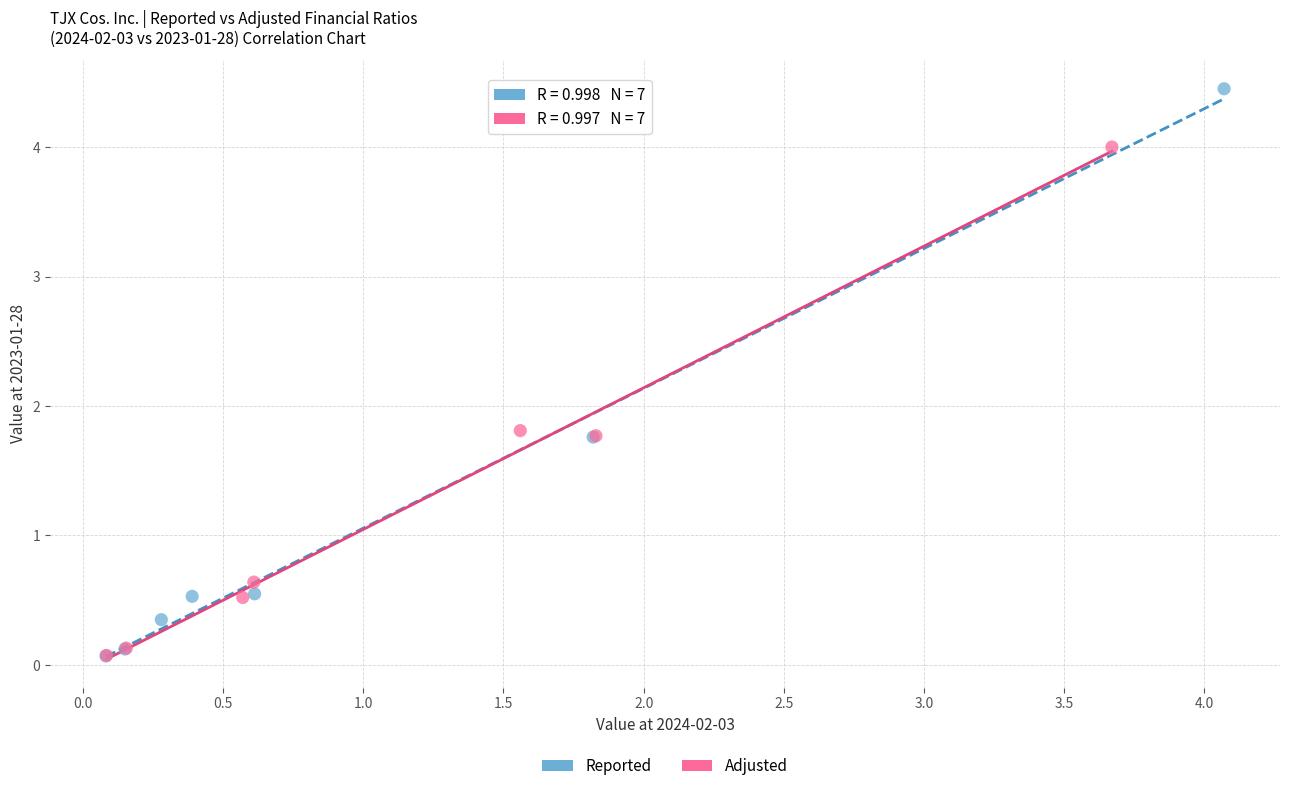

Which series has the widest spread of Y values?

Reported